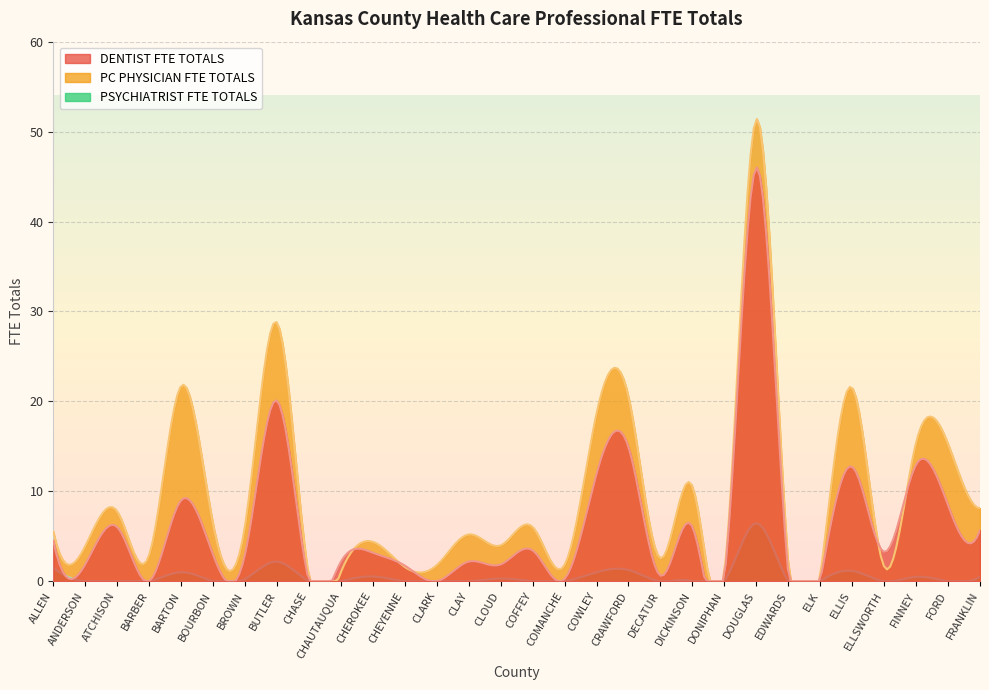

What is the average value of the PSYCHIATRIST FTE TOTALS series?

0.6